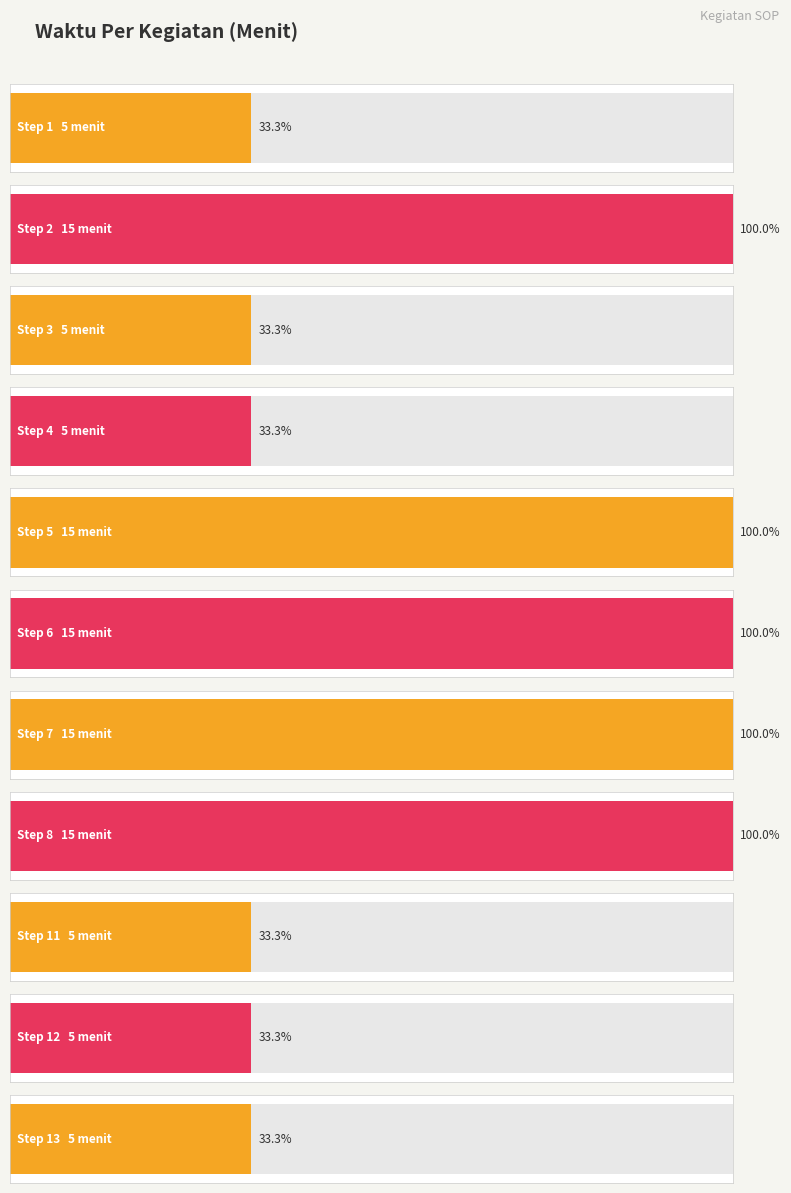

Reading left to right, extract all data points from this chart.

5 menit=1	15 menit=2	5 menit=3	5 menit=4	15 menit=5	15 menit=6	15 menit=7	15 menit=8	5 menit=11	5 menit=12	5 menit=13